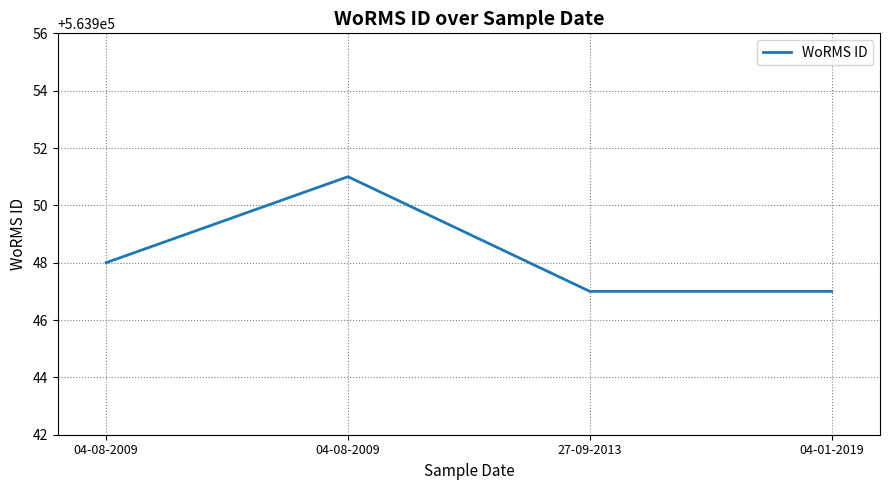

Count the number of categories in the chart.

4